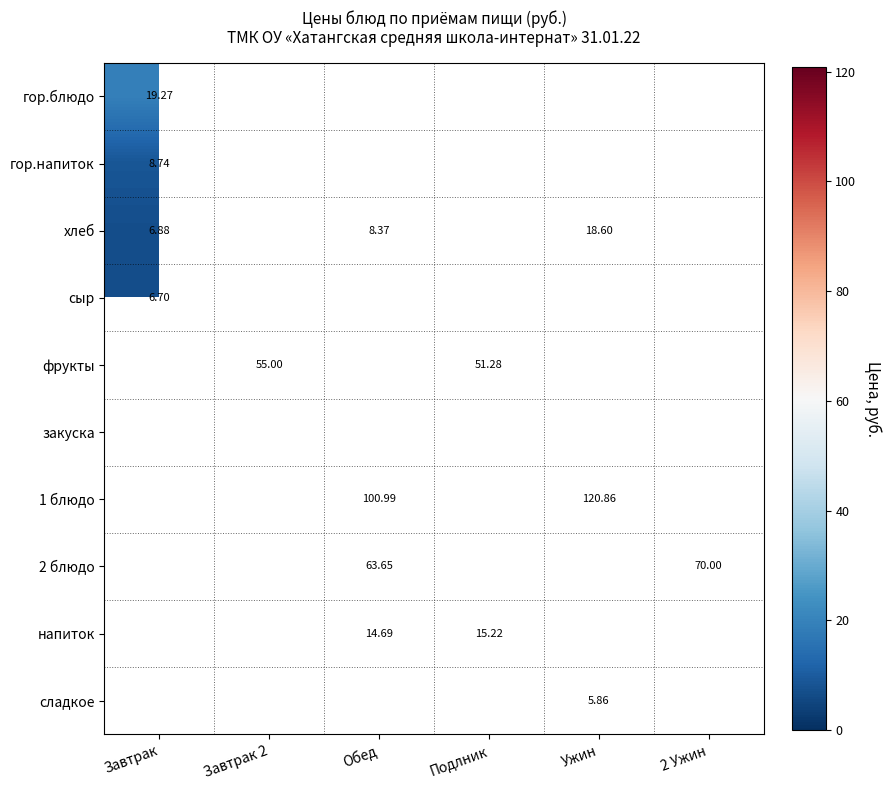

Is the value of гор.блюдо at Завтрак 2 greater than the value of сыр at Завтрак?

No